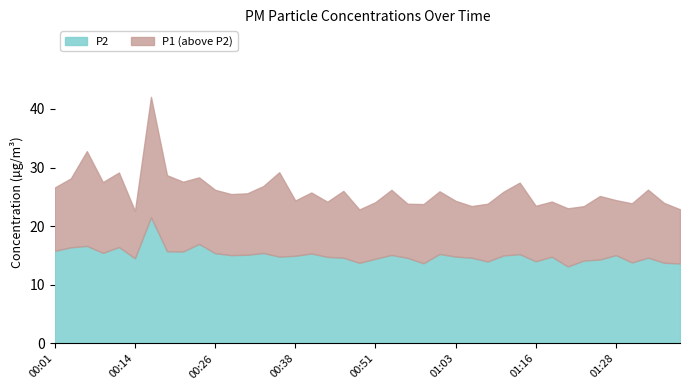

True or false: P1 has a value of 6.5 at 01:26.

False